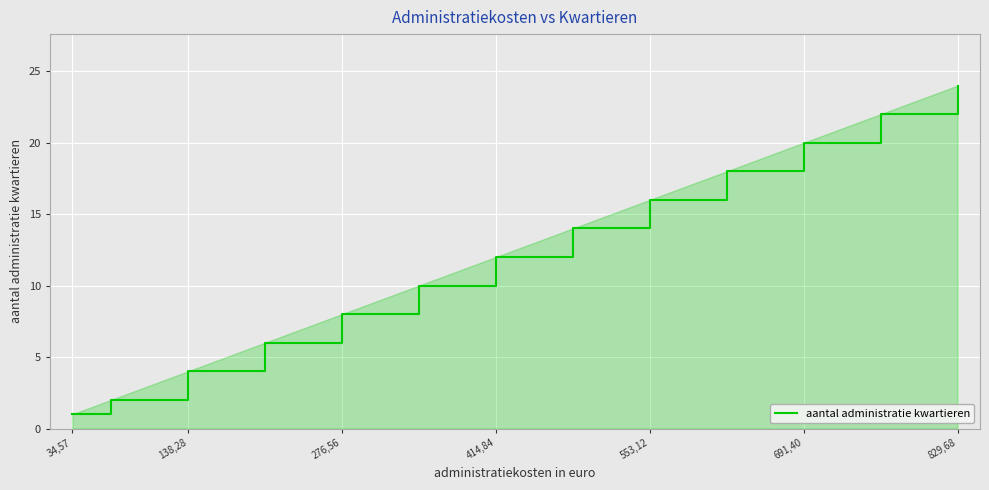

What is the greatest value displayed?

24